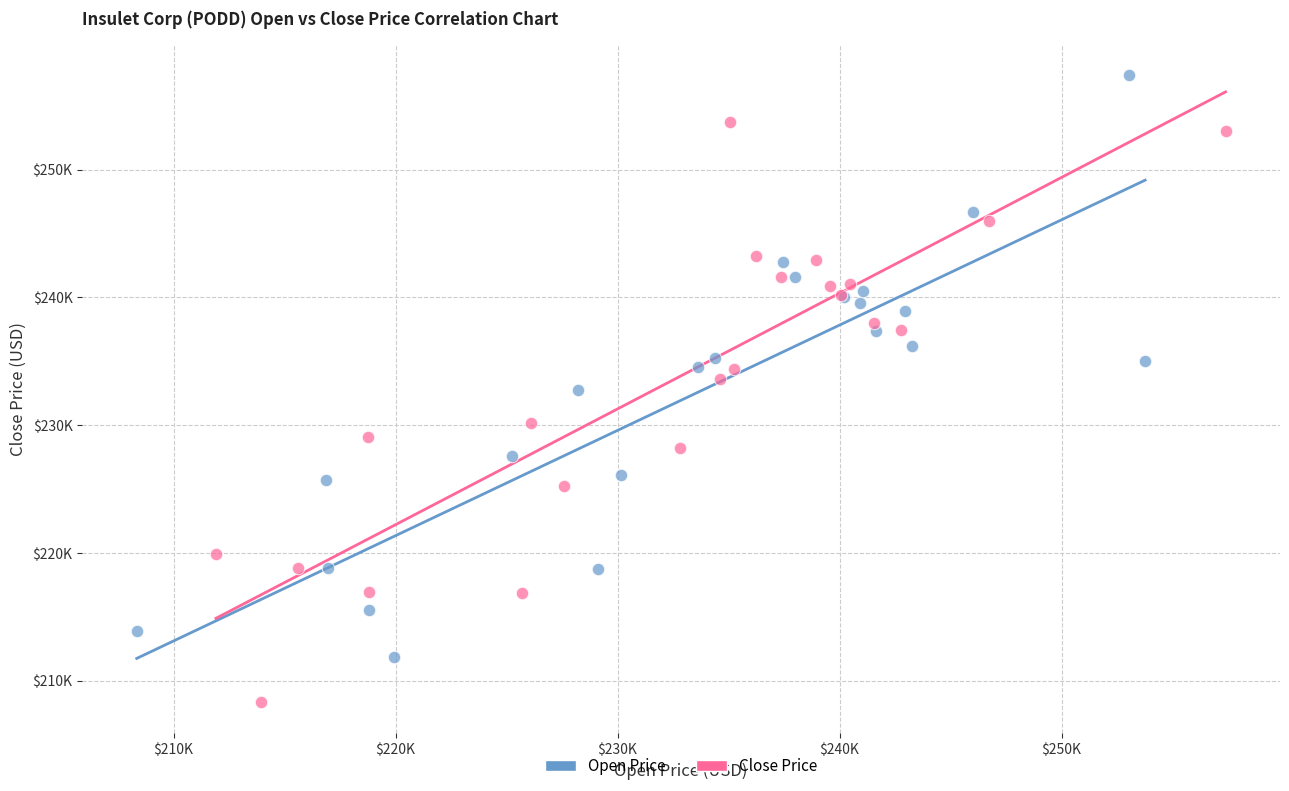

Which series has the largest Y range (max minus min)?

Open Price